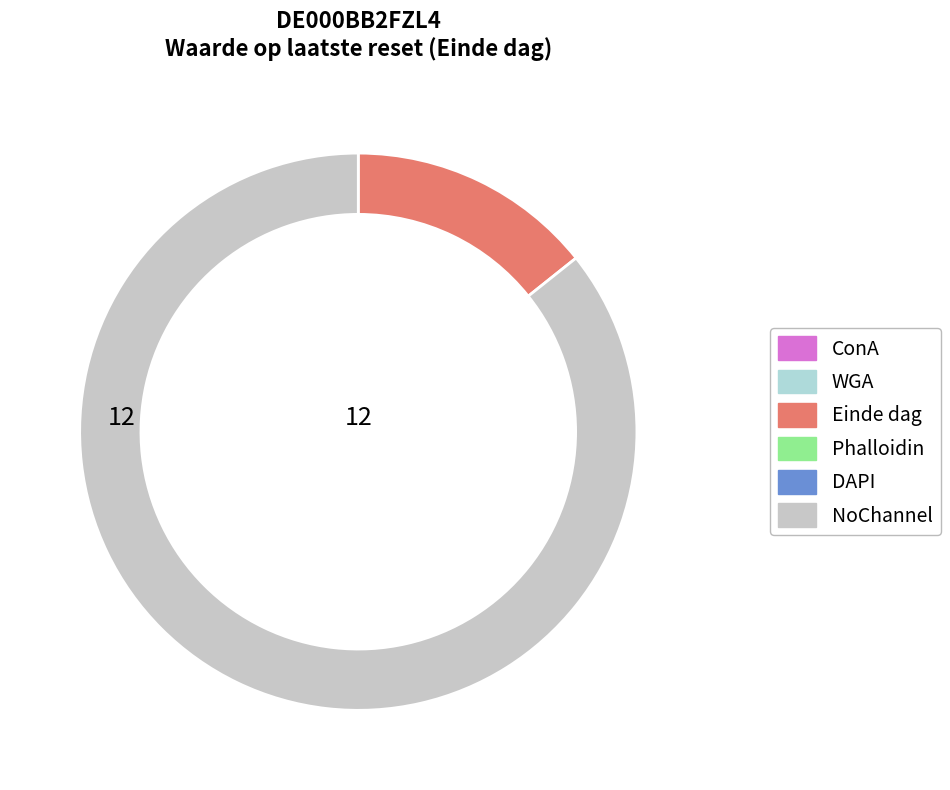

Does any single category account for the majority?

Yes